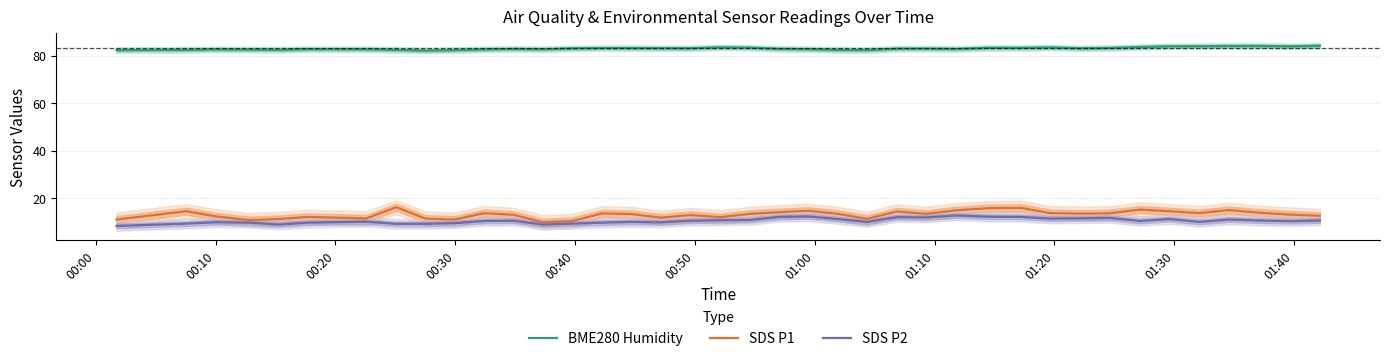

List the series in order of their peak value, lowest first.

SDS P2, SDS P1, BME280 Humidity